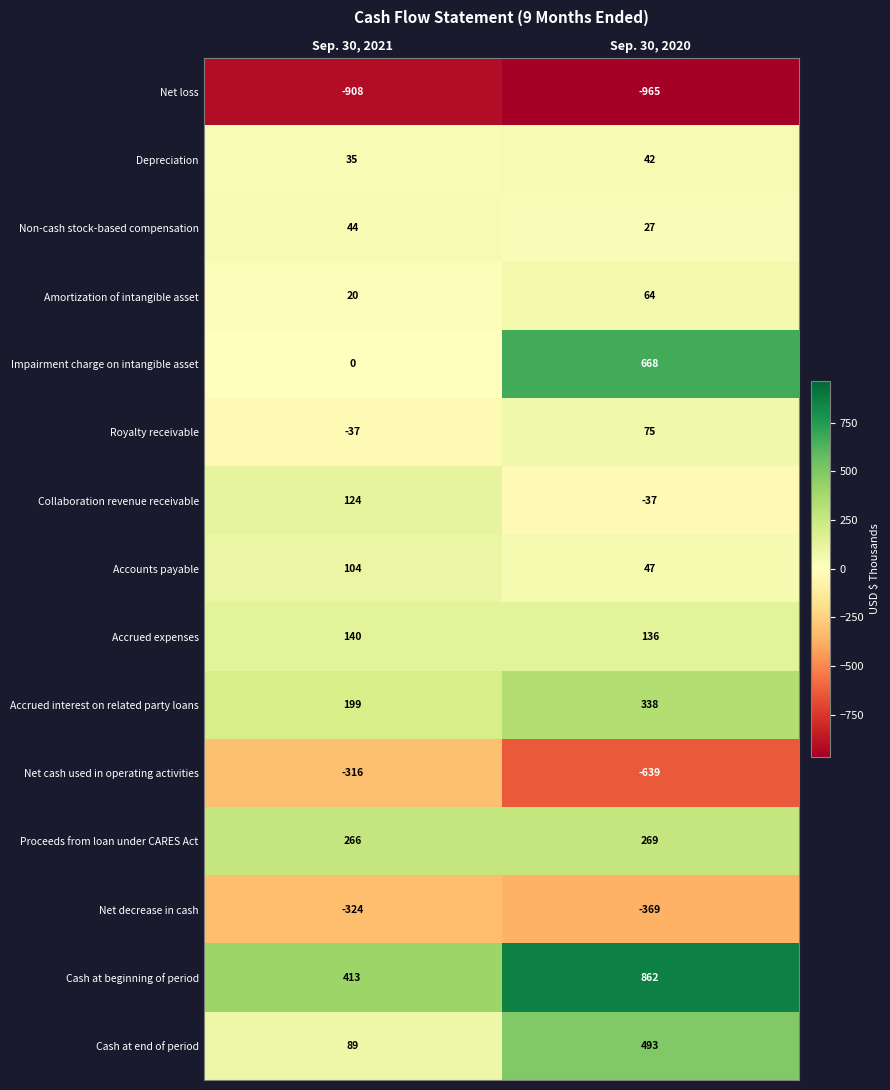

At which label is Royalty receivable closest to 19?

Sep. 30, 2021